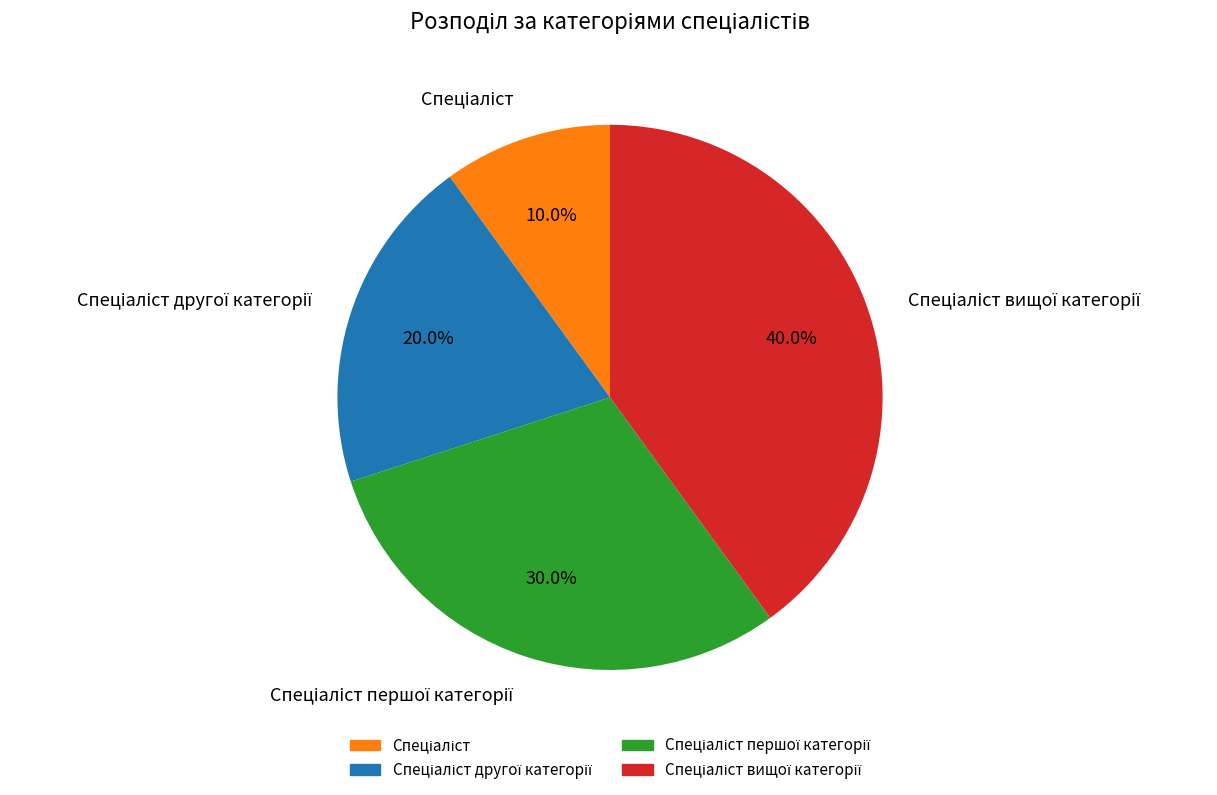

How many slices are in this pie chart?

4